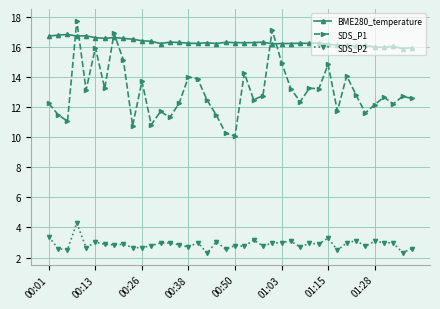

List the series in order of their peak value, lowest first.

SDS_P2, BME280_temperature, SDS_P1